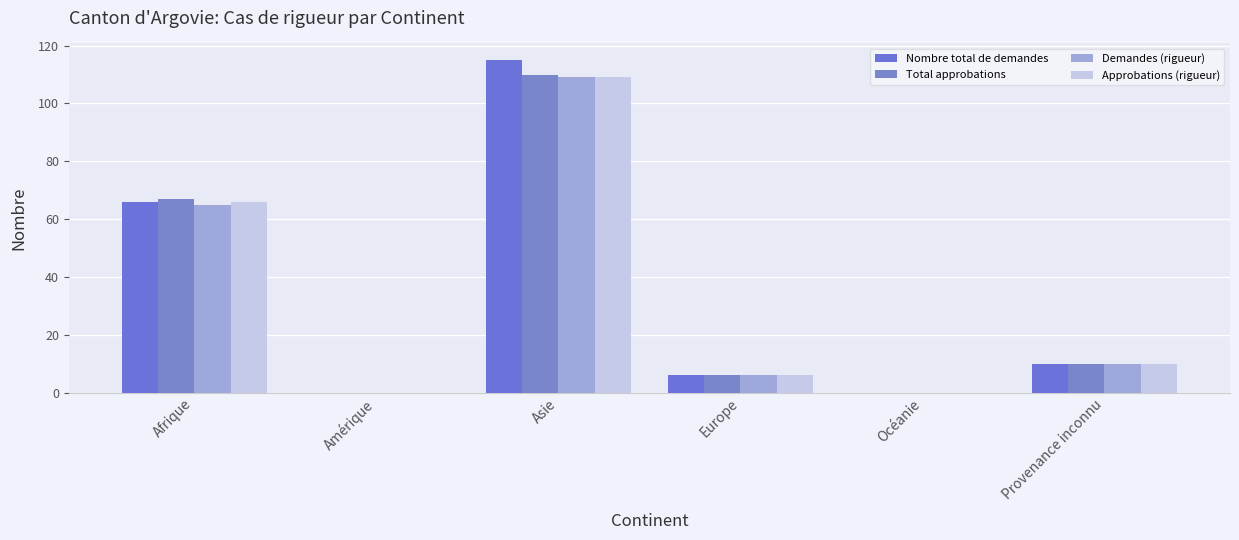

Reading left to right, transcribe all the data shown in this chart.

Nombre total de demandes: 66	0	115	6	0	10
Total approbations: 67	0	110	6	0	10
Demandes (rigueur): 65	0	109	6	0	10
Approbations (rigueur): 66	0	109	6	0	10